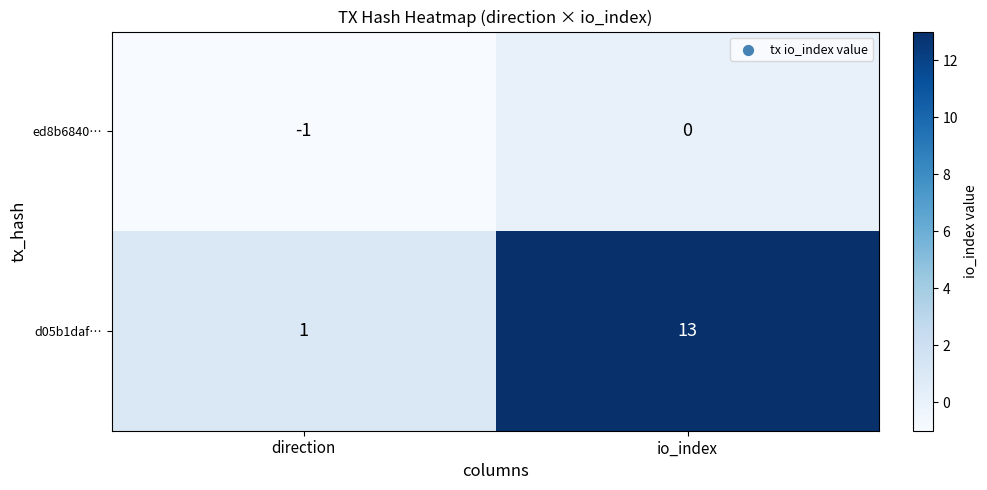

What is the greatest value displayed?

13